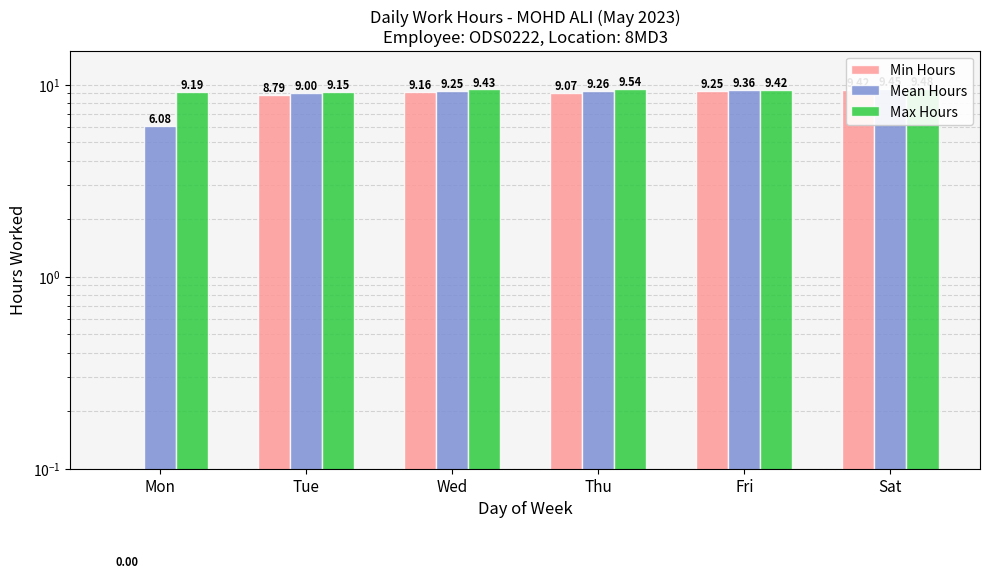

Which series has the largest range (max minus min)?

Min Hours